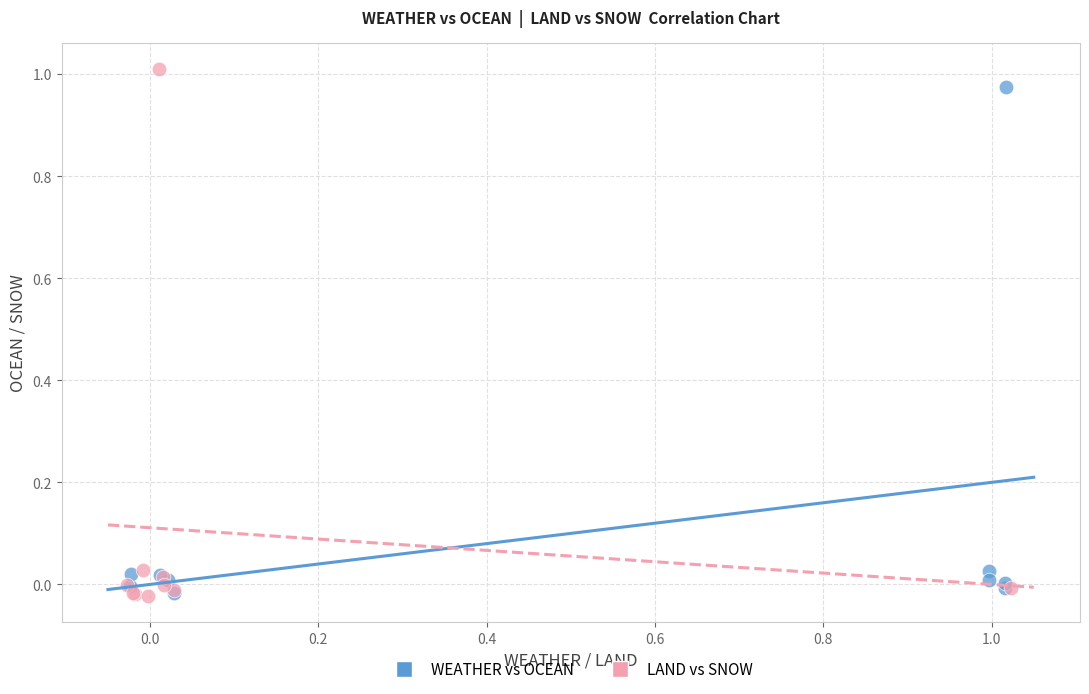

What are all the series names shown in the legend?

WEATHER vs OCEAN, LAND vs SNOW